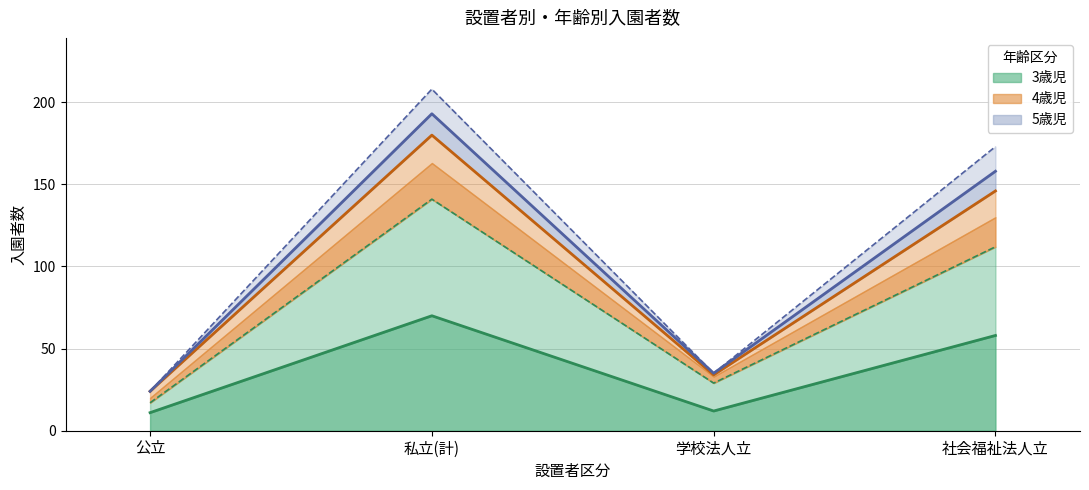

What is the total value across all series at 社会福祉法人立?

647